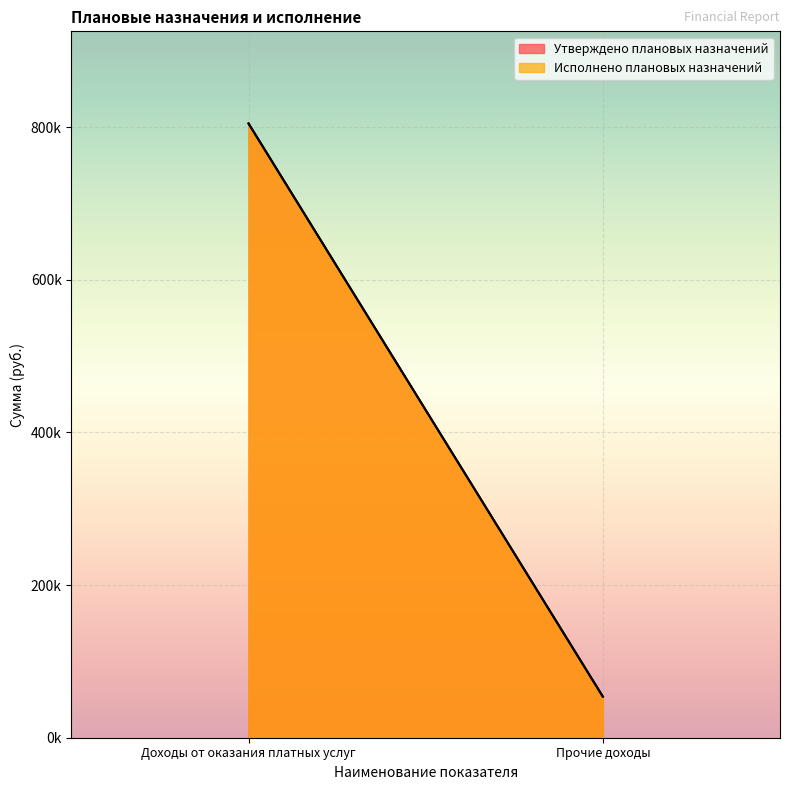

Which series has the widest spread of values?

Утверждено плановых назначений